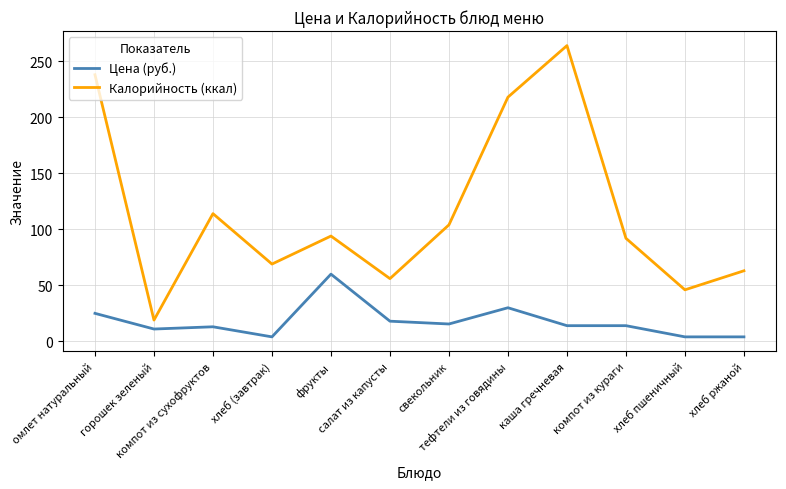

List the series in order of their overall mean, lowest first.

Цена (руб.), Калорийность (ккал)